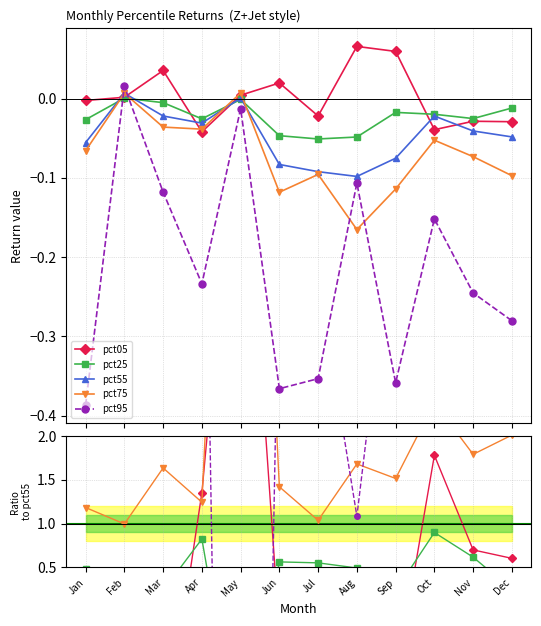

Which label corresponds to the smallest value in the chart?

Jan